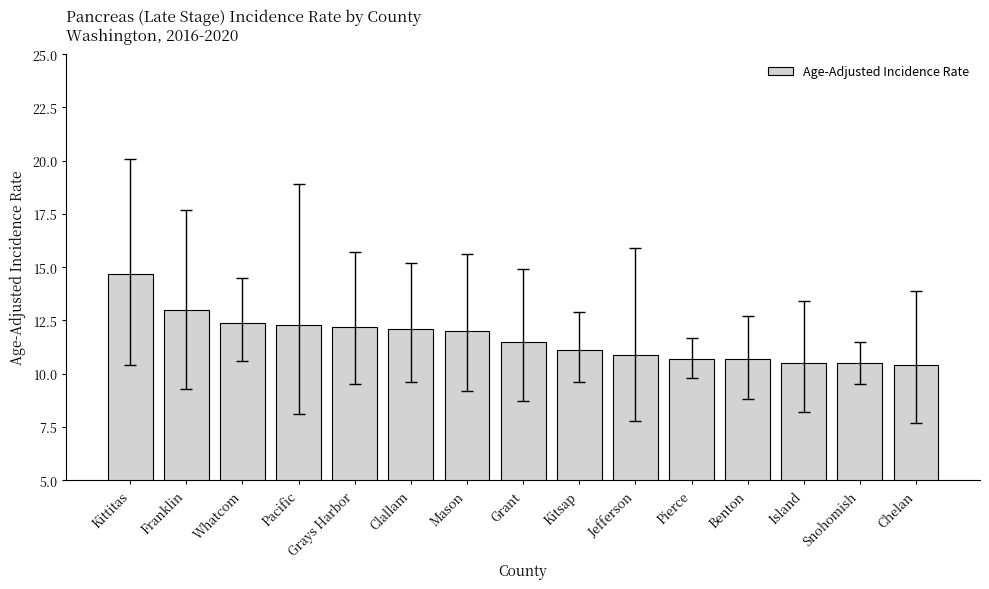

What is the maximum value shown in the chart?

14.7